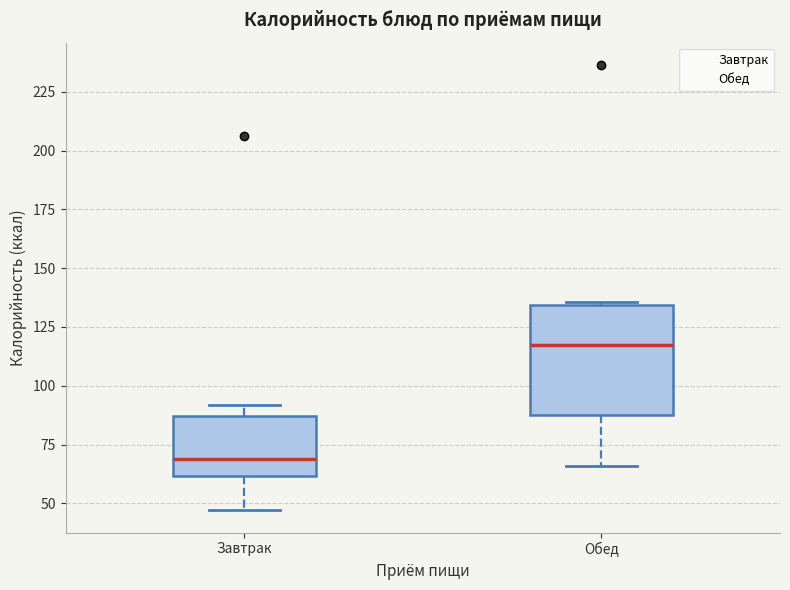

Which box's median line is the lowest?

Завтрак